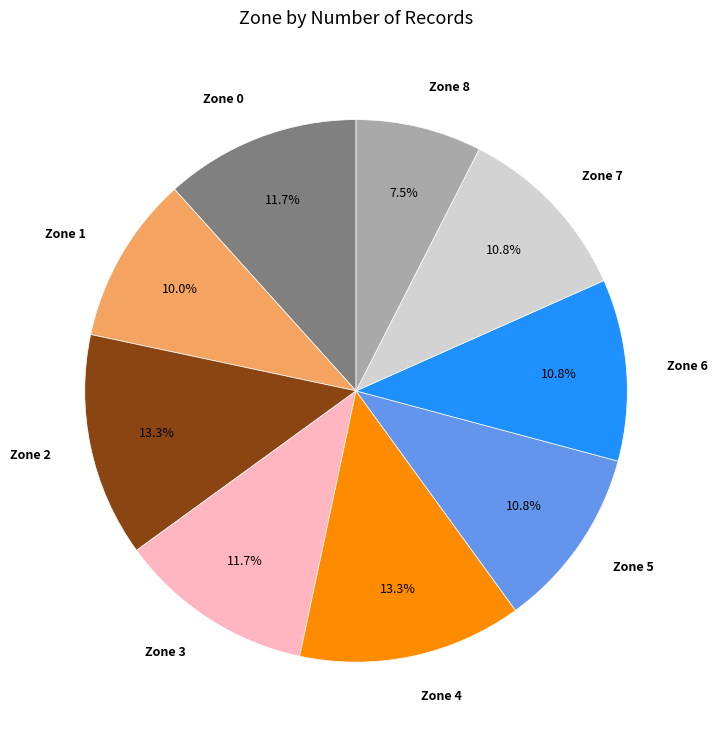

Which category has the smallest portion of the pie?

Zone 8